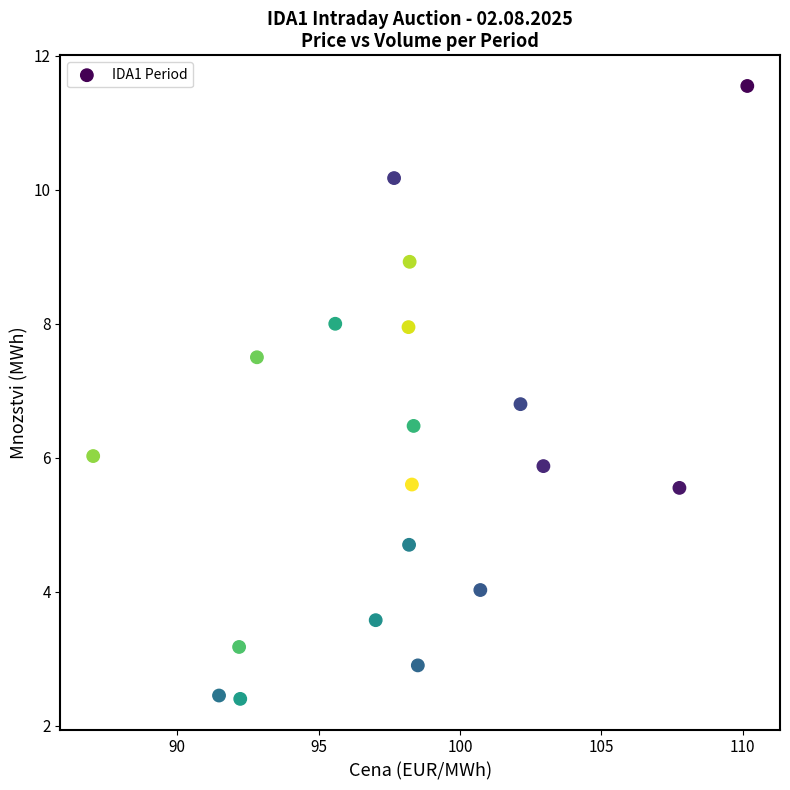

What is the range of X values (max minus min)?

23.1